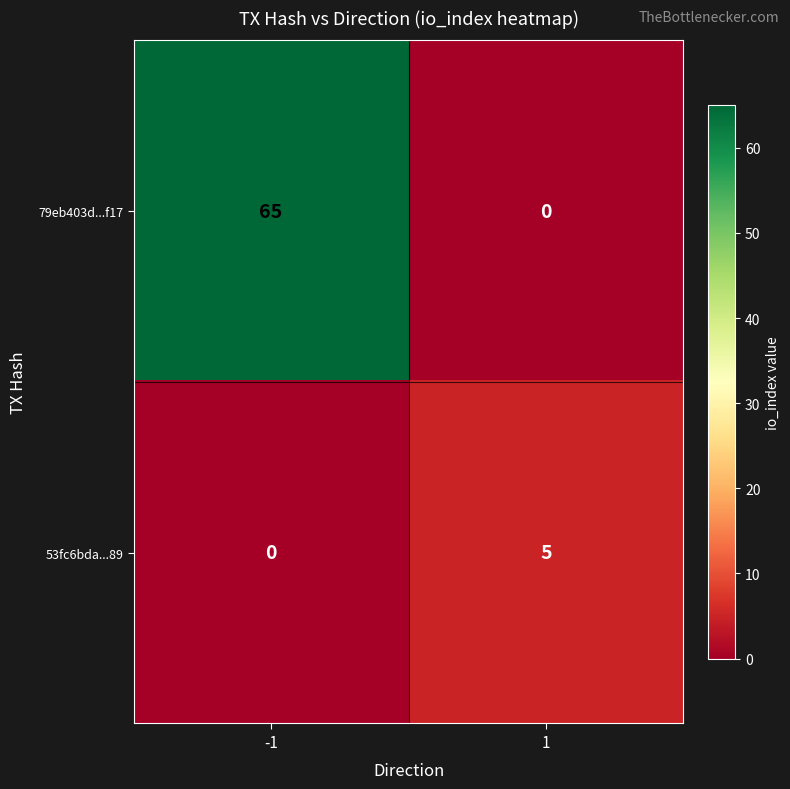

What is the difference between the 79eb403d...f17 values at 1 and -1?

65